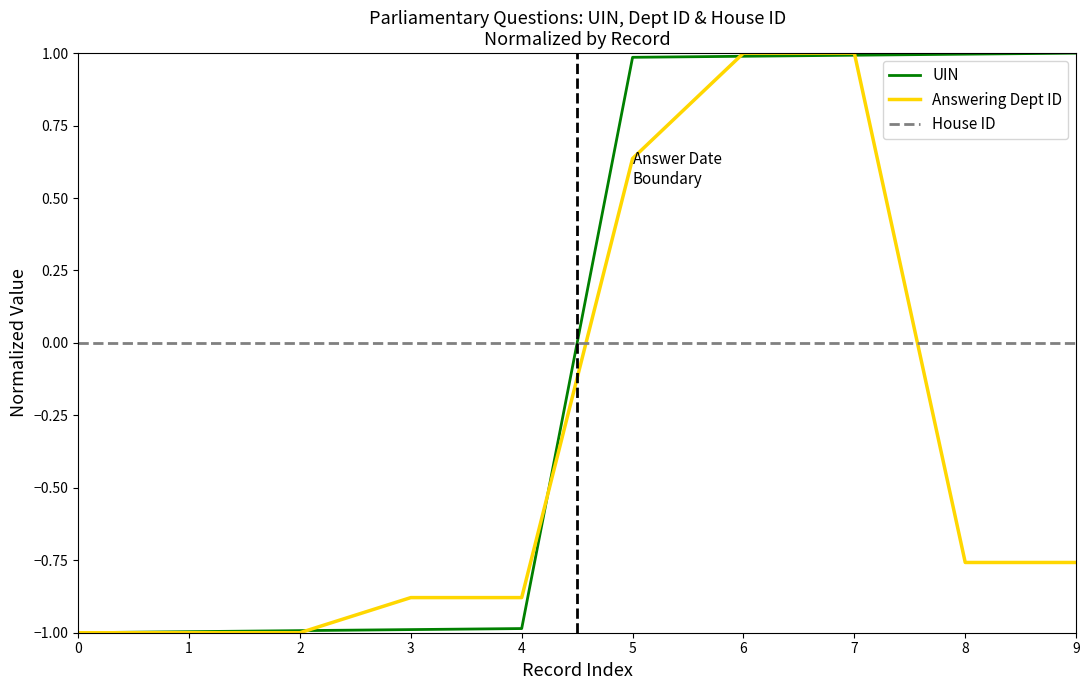

What is the minimum value shown in the chart?

-1.0